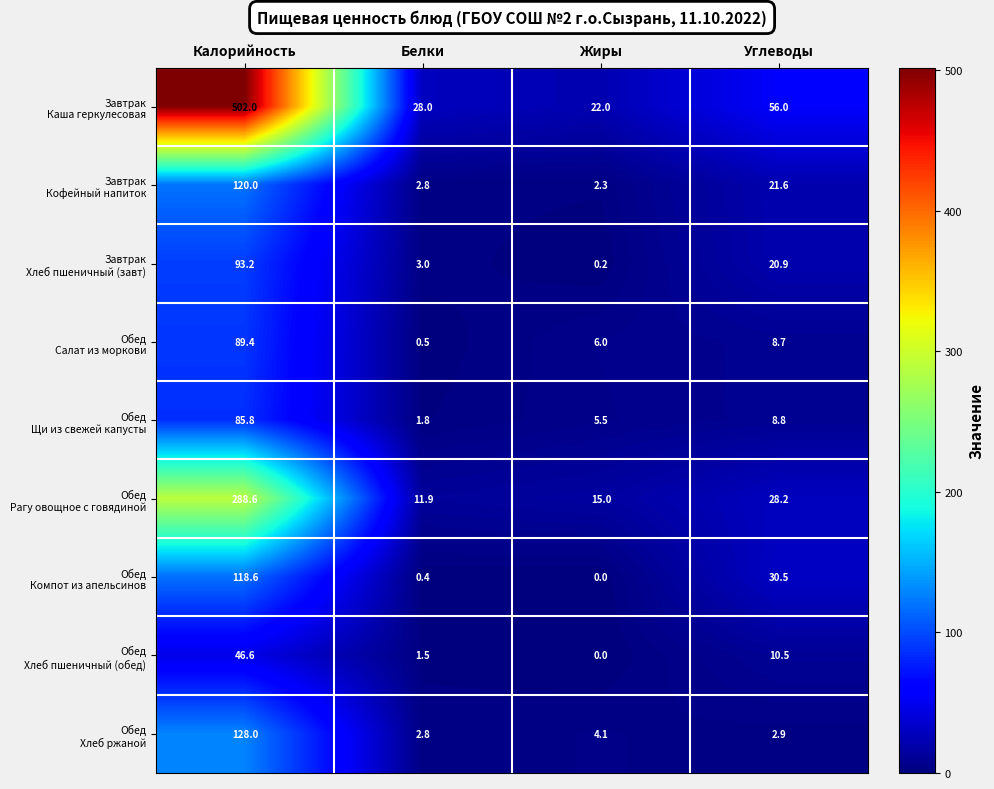

What is the total value across all series at Белки?

52.7